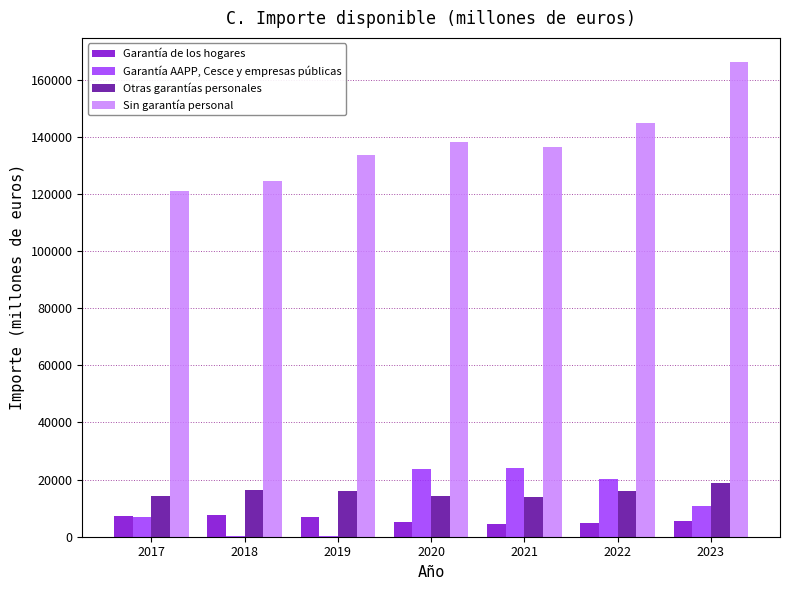

What are all the series names shown in the legend?

Garantía de los hogares, Garantía AAPP, Cesce y empresas públicas, Otras garantías personales, Sin garantía personal